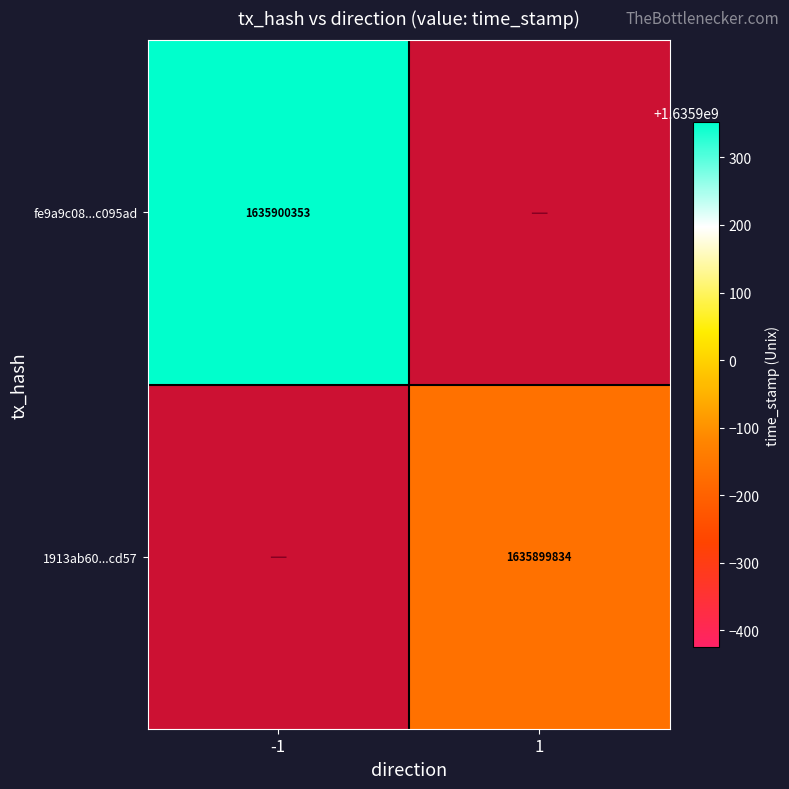

Rank the categories by fe9a9c08b64adff67c9210477c9dd808ca095ad value from lowest to highest.

direction_1, direction_-1